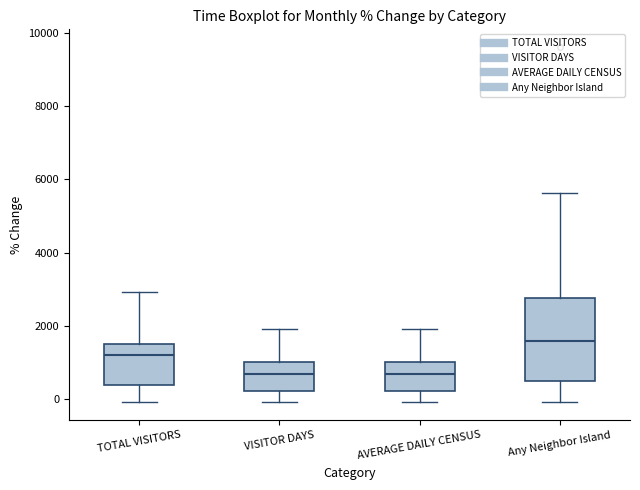

Which box has the highest median line?

Any Neighbor Island